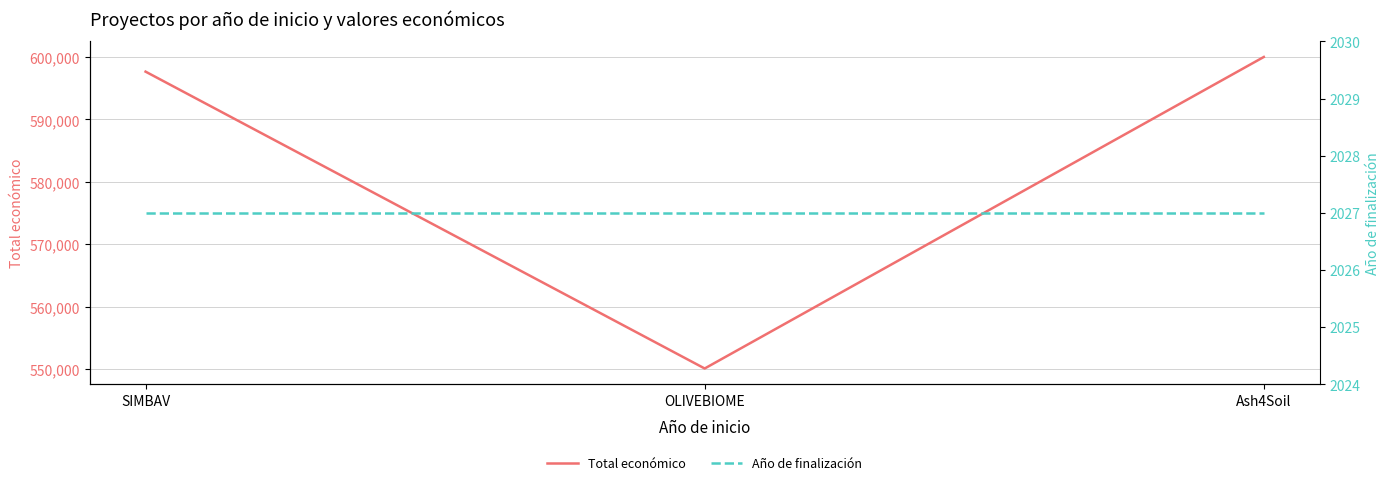

What is the difference between the Total económico values at OLIVEBIOME and SIMBAV?

47540